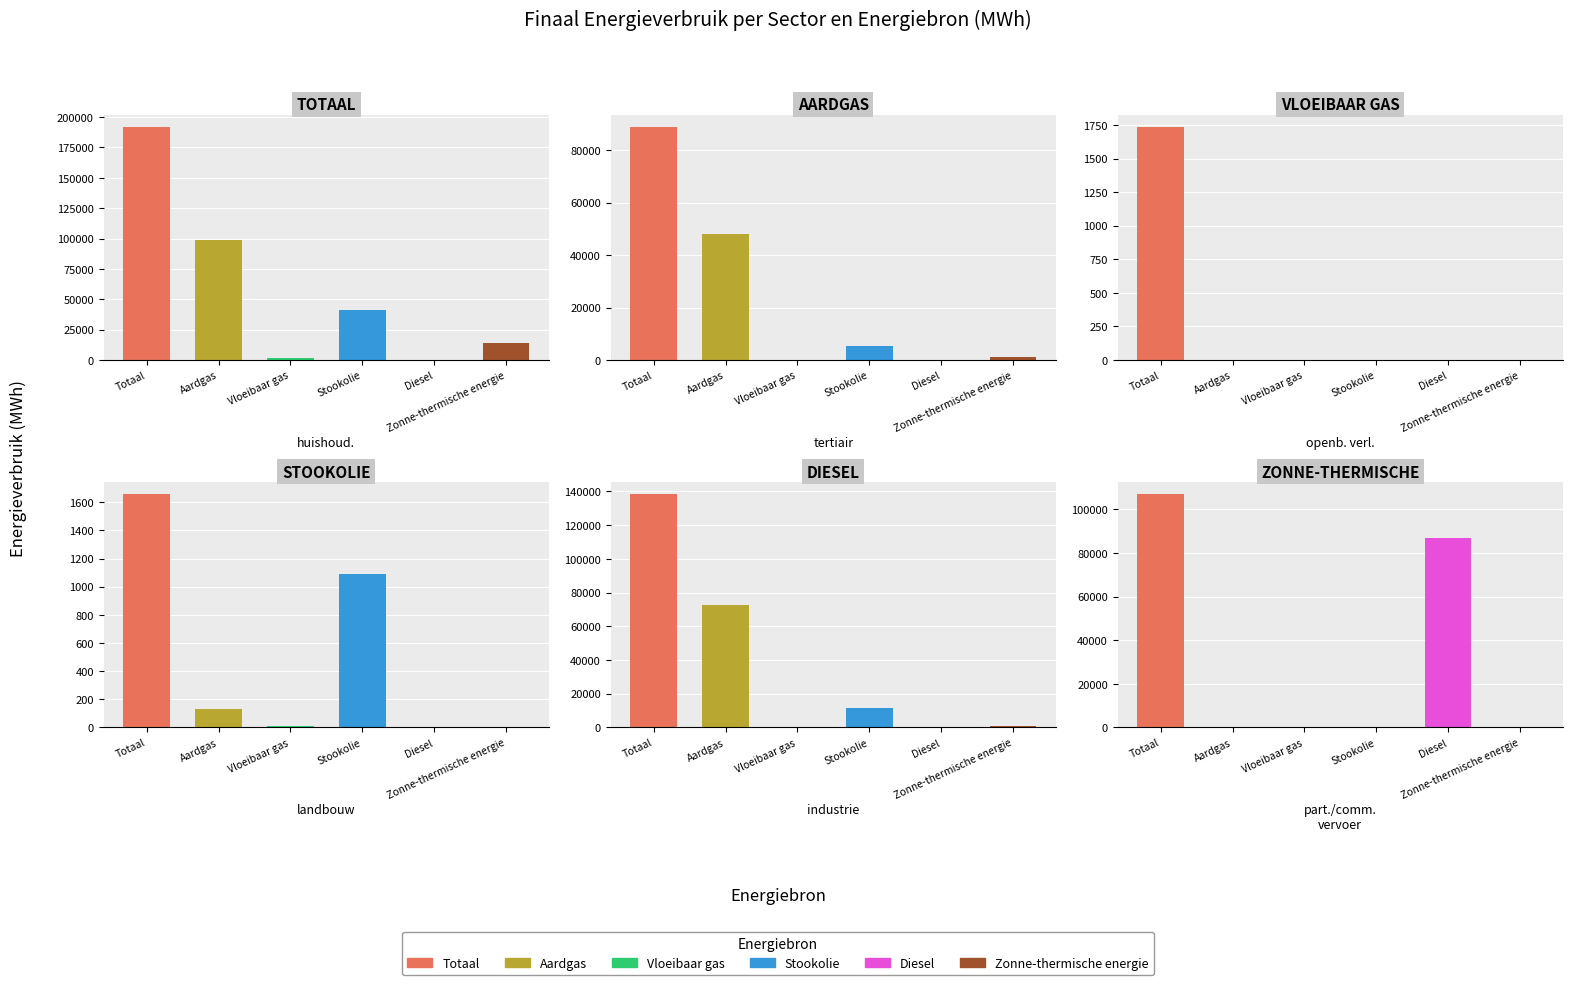

Which series has the largest total across all categories?

Totaal